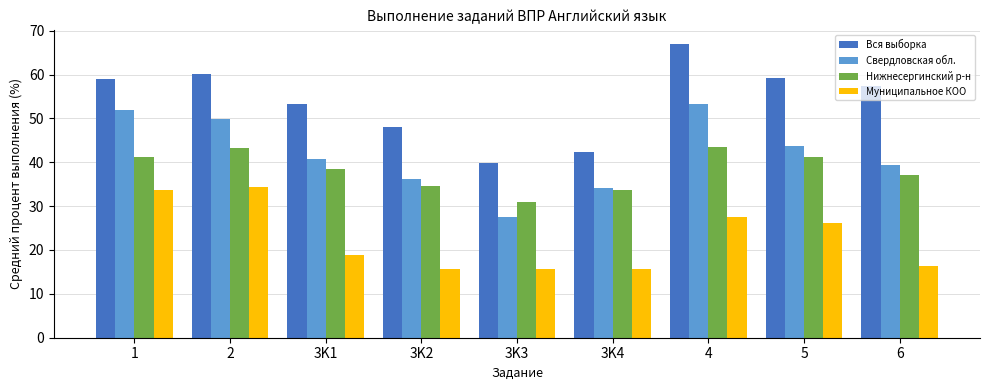

What is the total value across all series at 3K2?

134.3